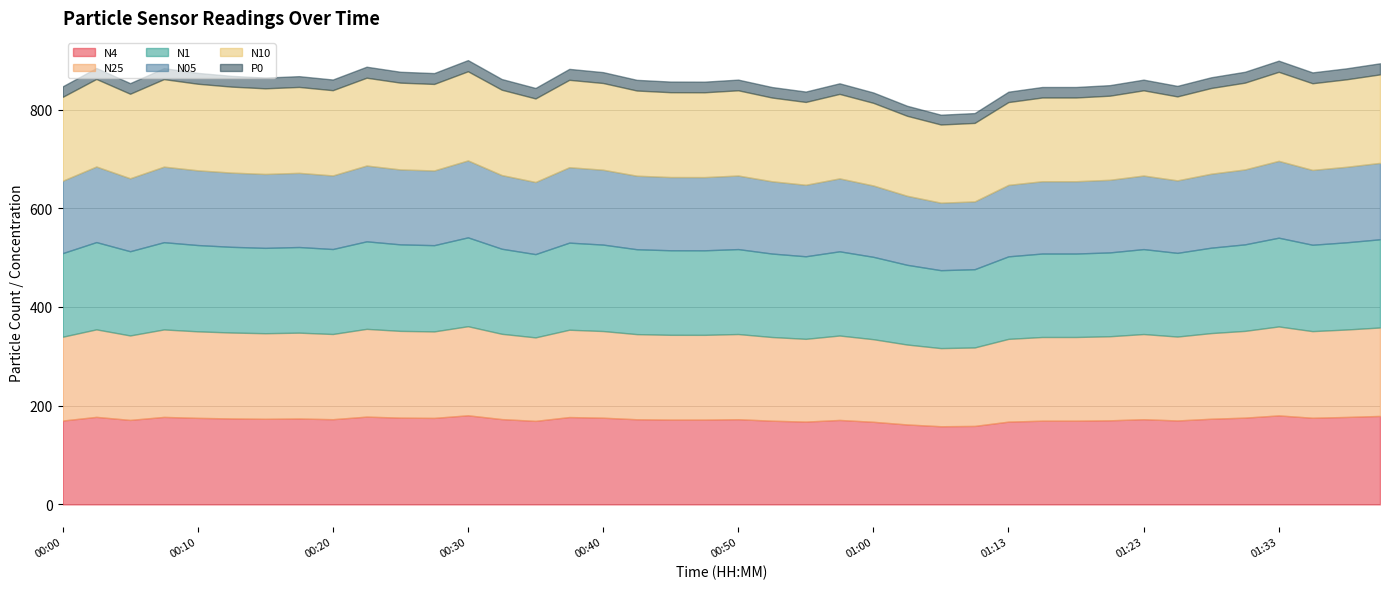

What is the sum of all P0 values?

863.8